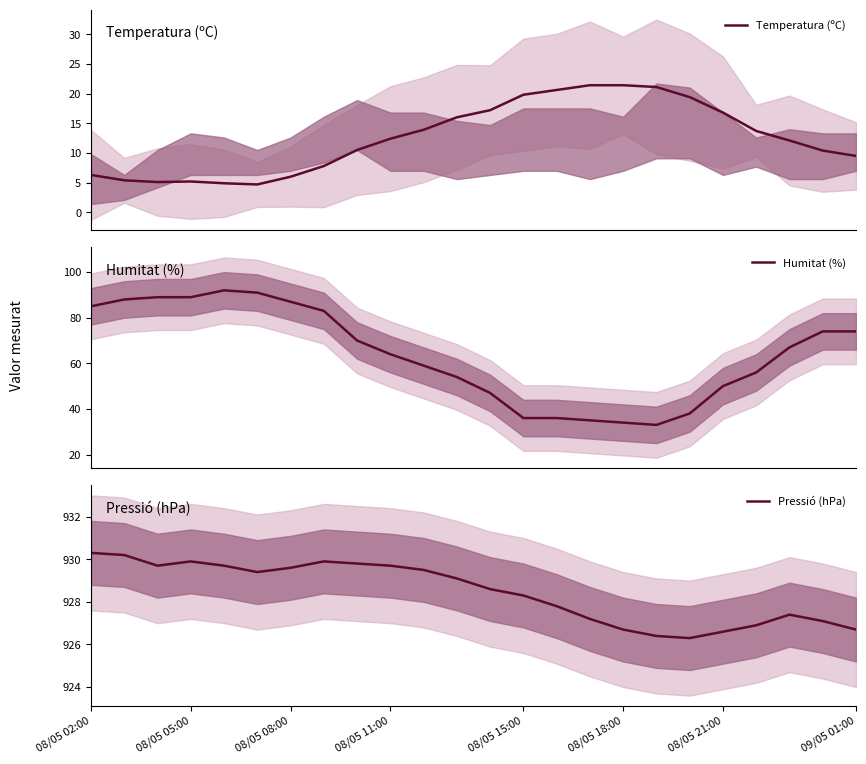

What is the highest value of the Pressió (hPa) series?

930.3